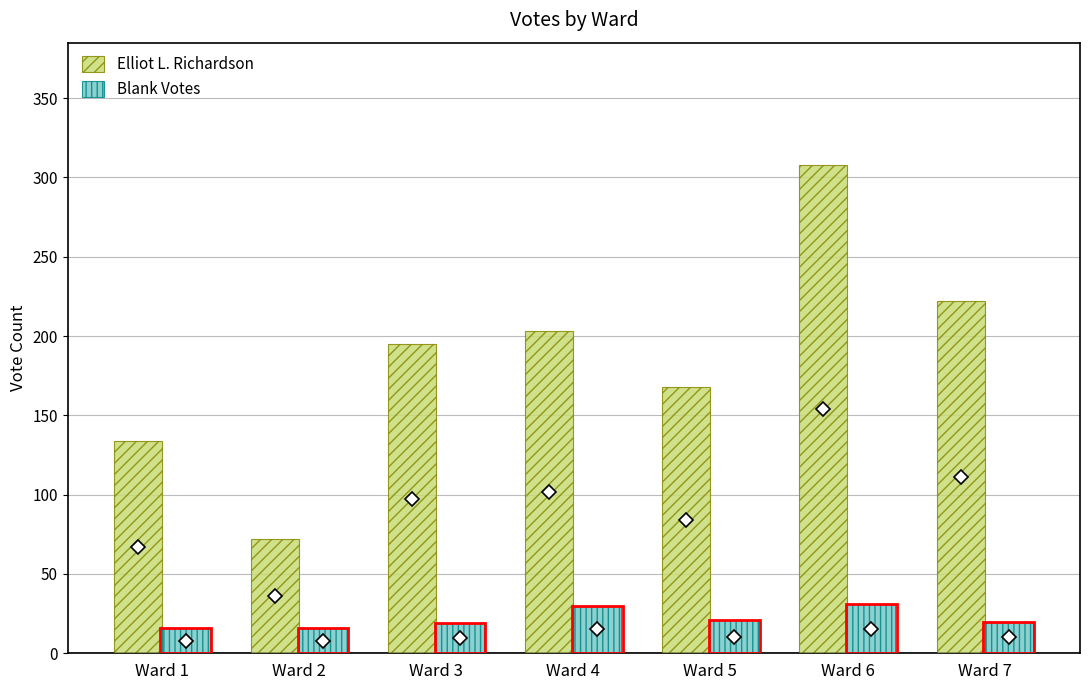

What value does the Blank Votes series have at Ward 4?

30